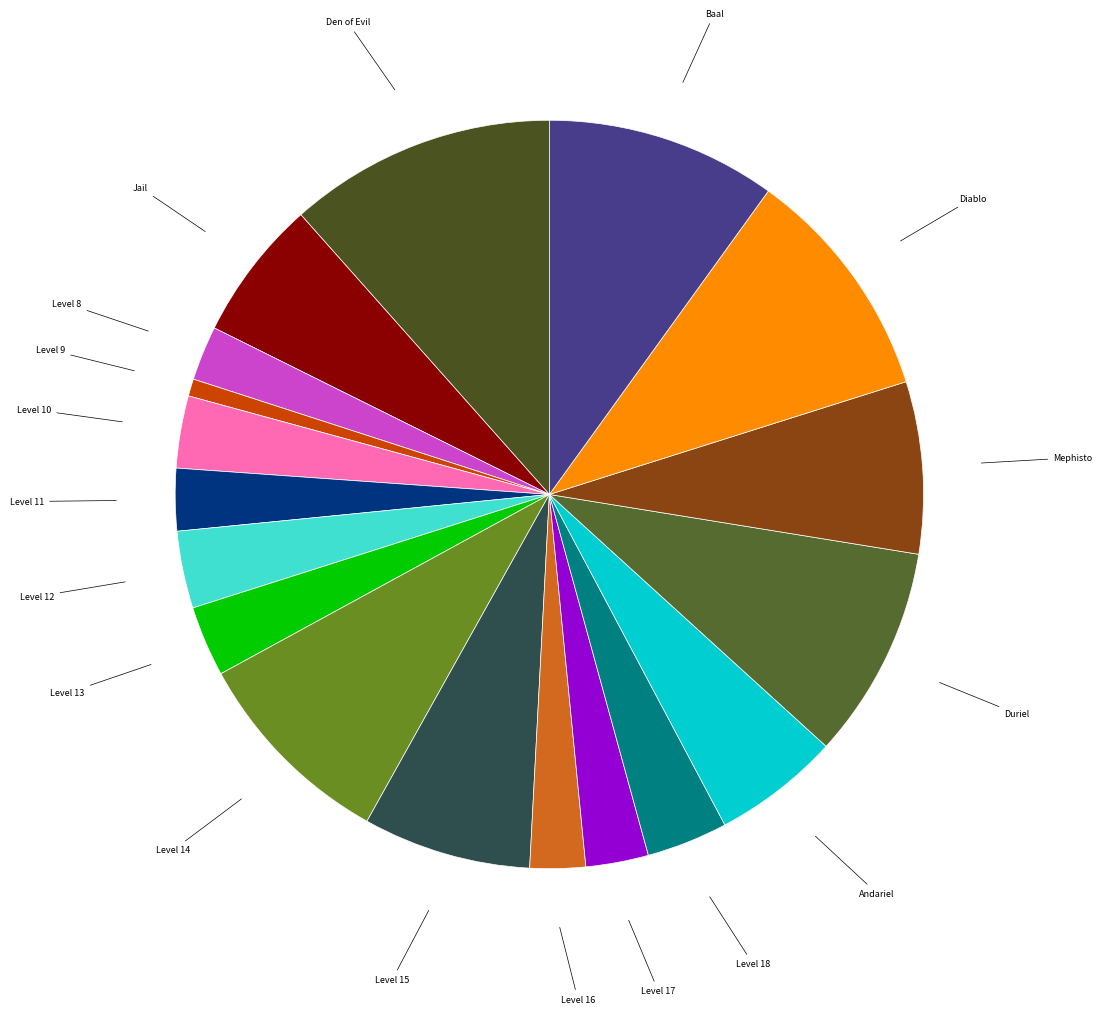

What is the smallest slice in the pie chart?

Level 9